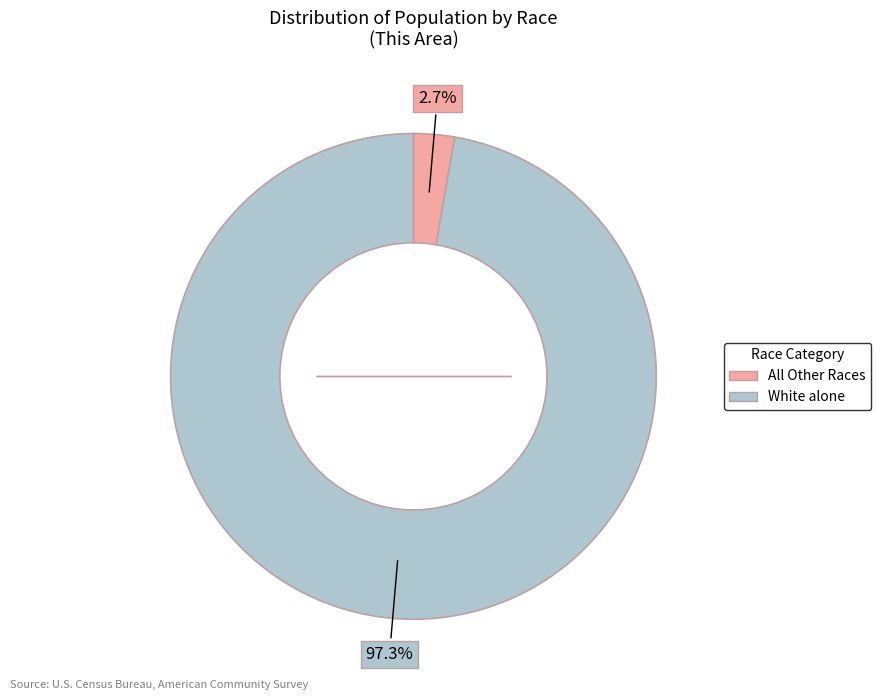

What is the total percentage of White alone and All Other Races?

100.0%